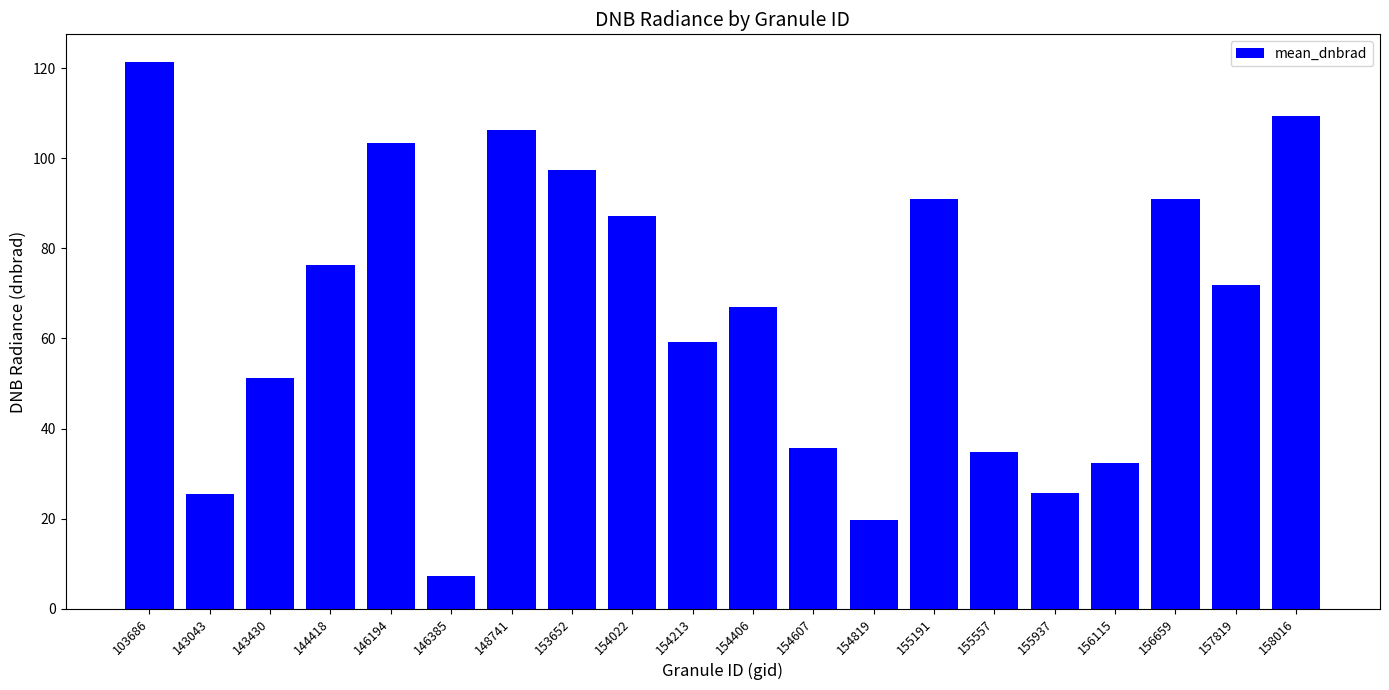

What is the approximate value at 156659?

91.0